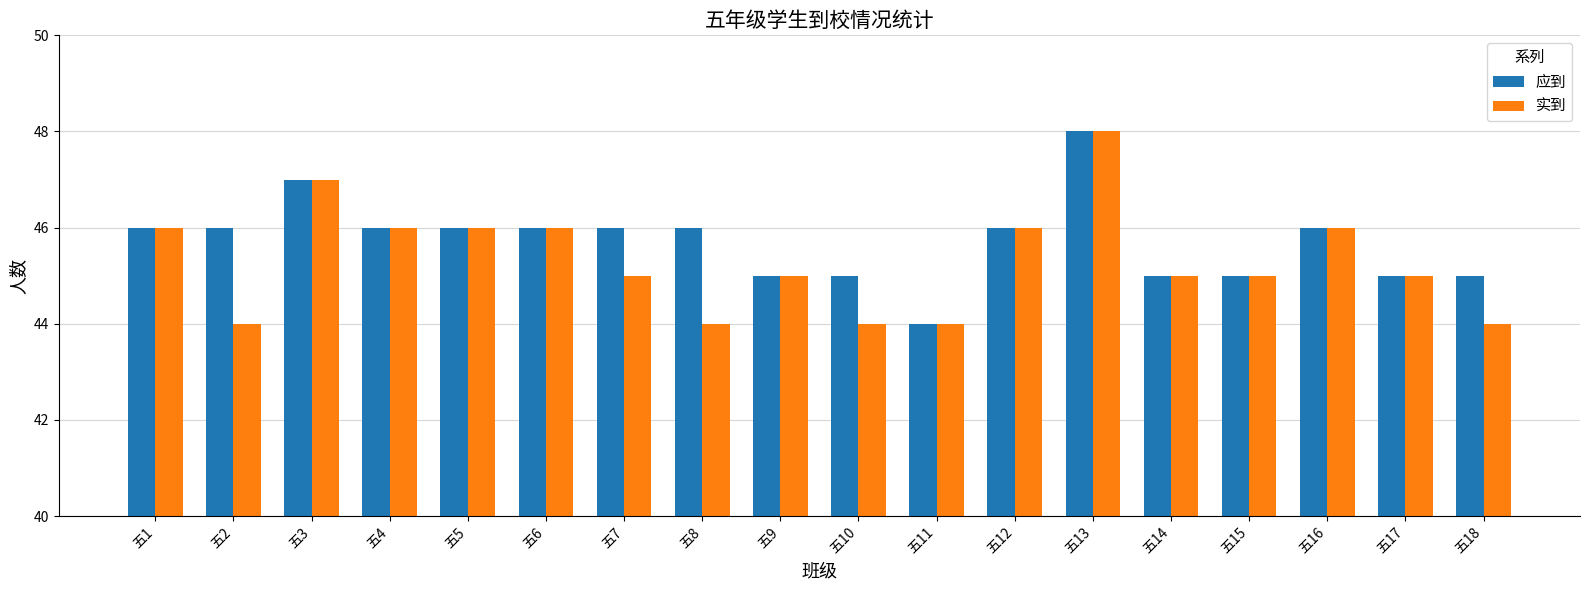

Which category has the highest value in the 应到 series?

五13